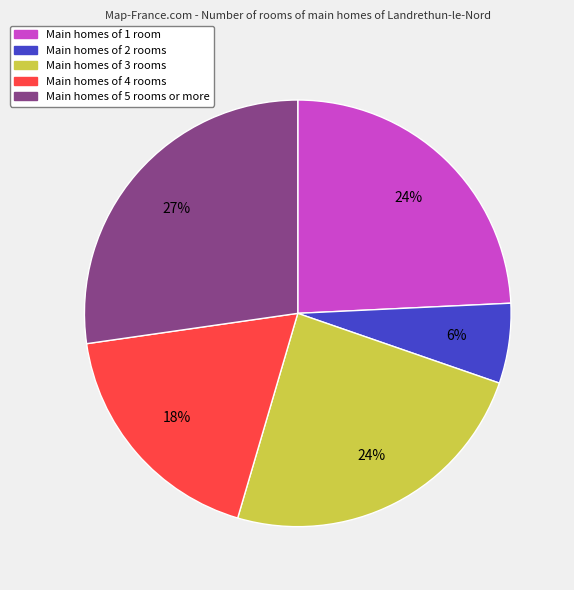

Which category has the smallest portion of the pie?

Main homes of 2 rooms